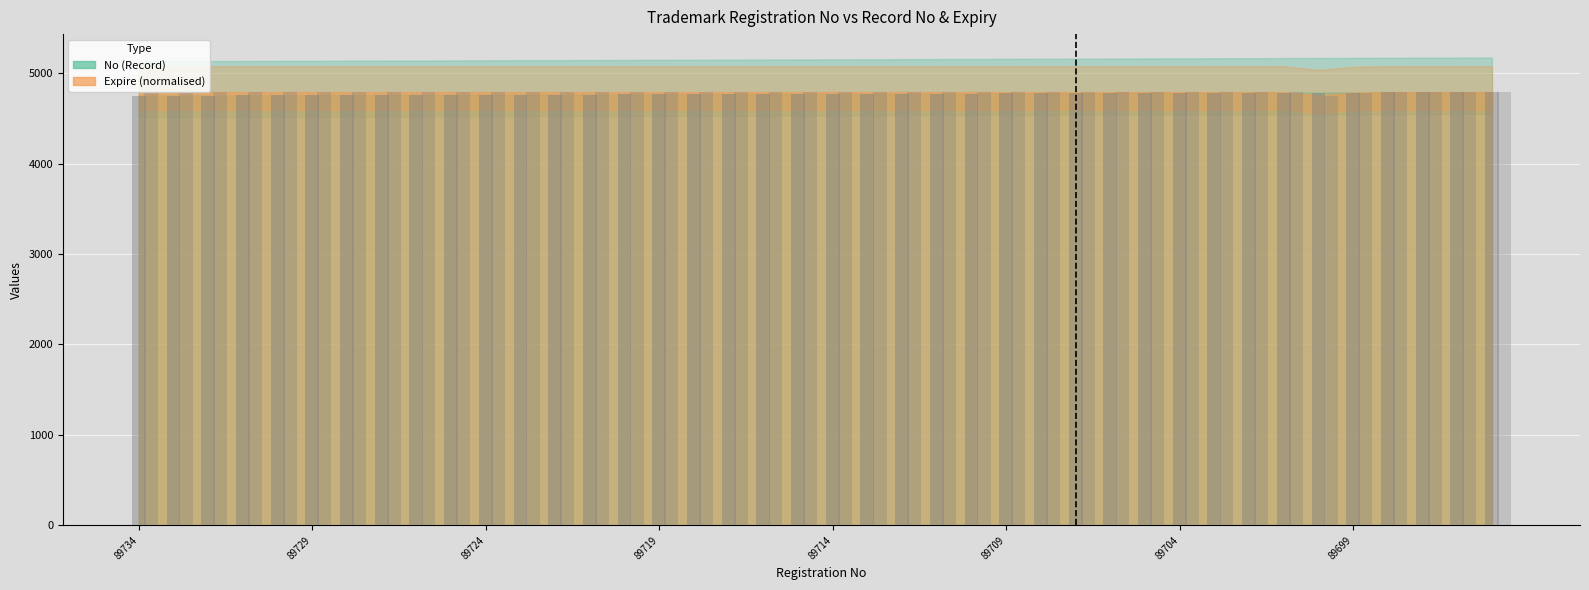

How many bars are there in total?

80